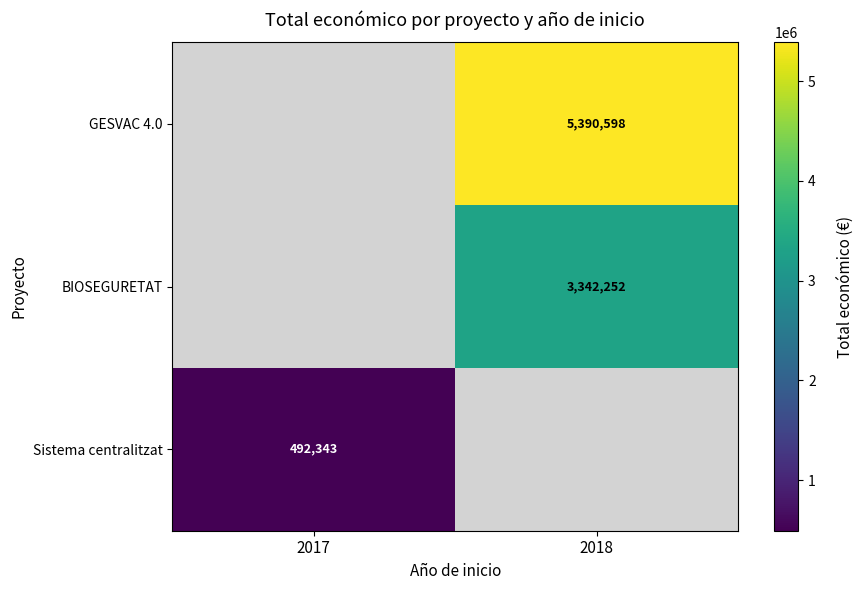

What is the difference between the highest and lowest values at 2018?

2048346.0